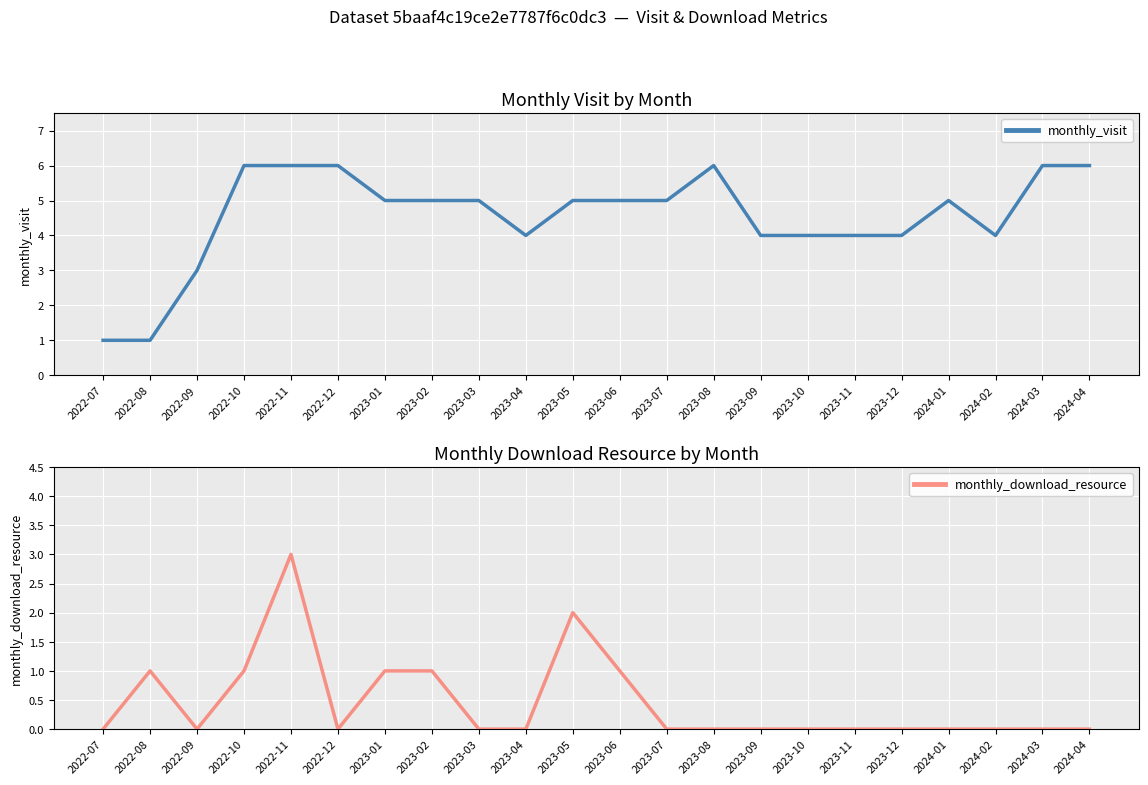

What are all the series names shown in the legend?

monthly_visit, monthly_download_resource